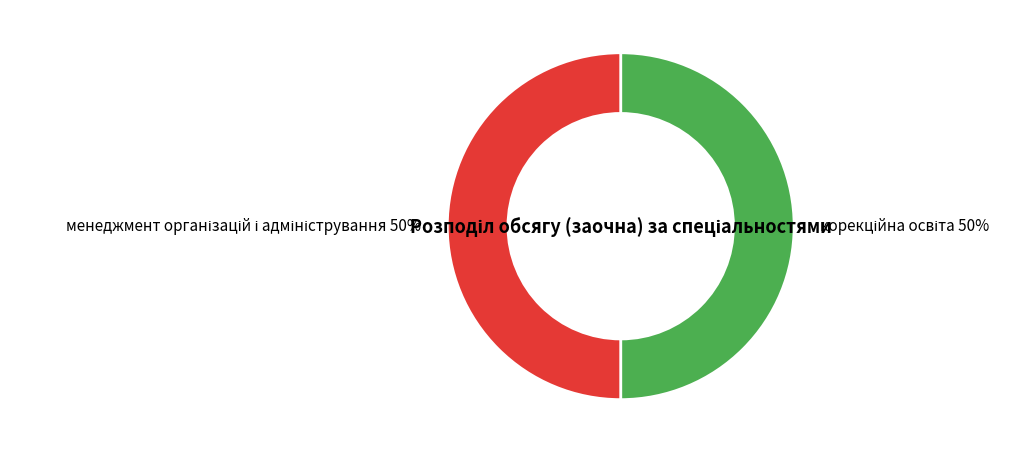

To the nearest percent, what is the average slice percentage?

50%